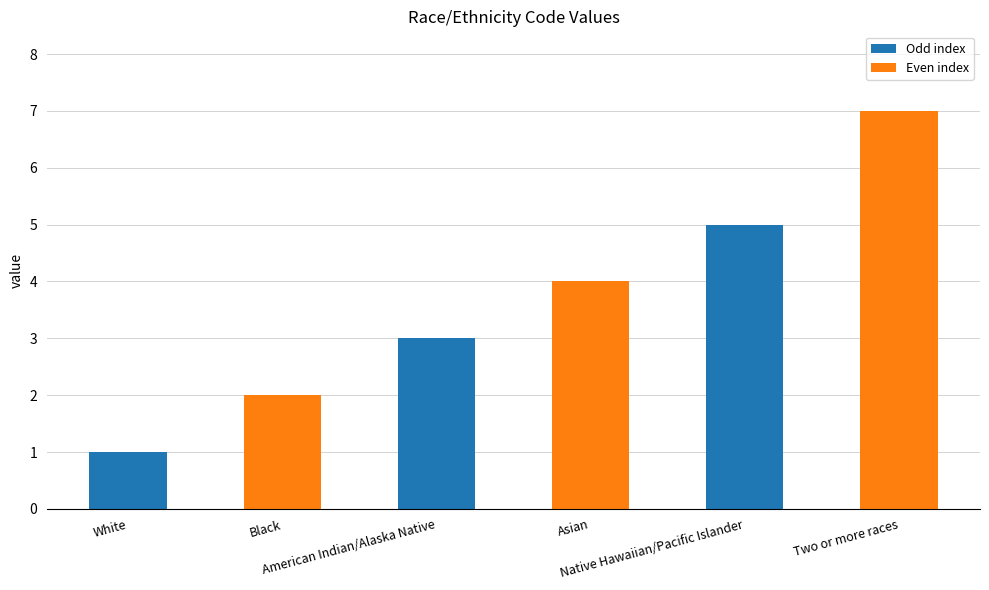

What position from the right is Two or more races?

1